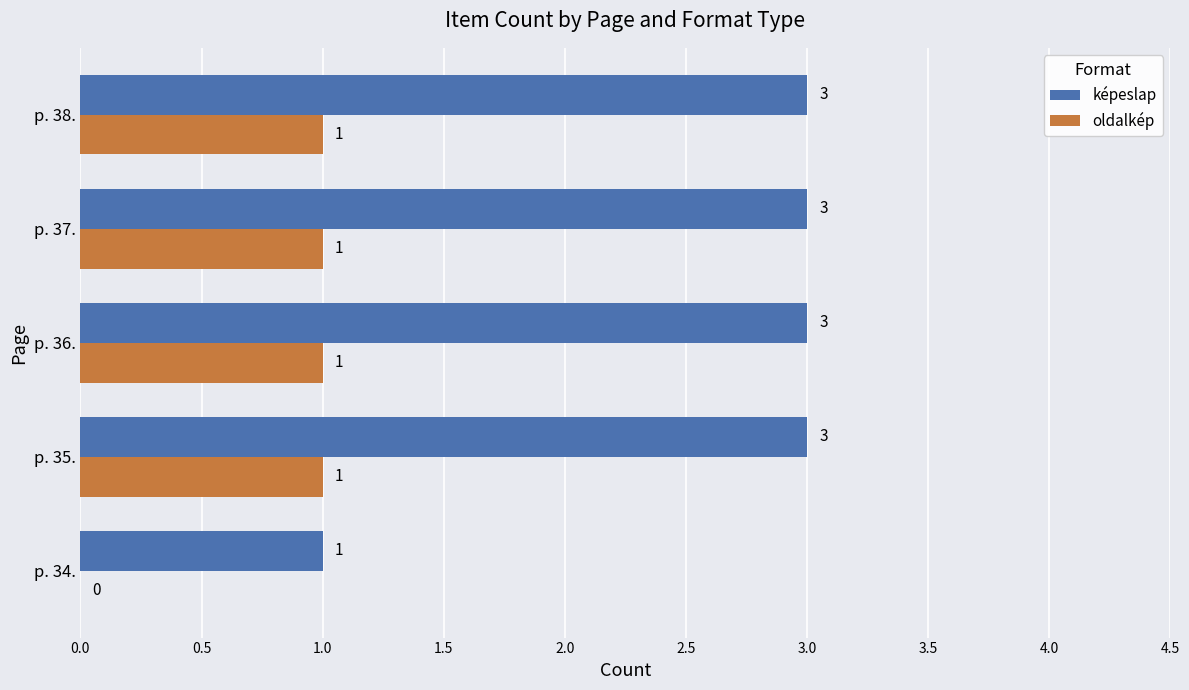

Is it true that oldalkép equals 1 at p. 36.?

True